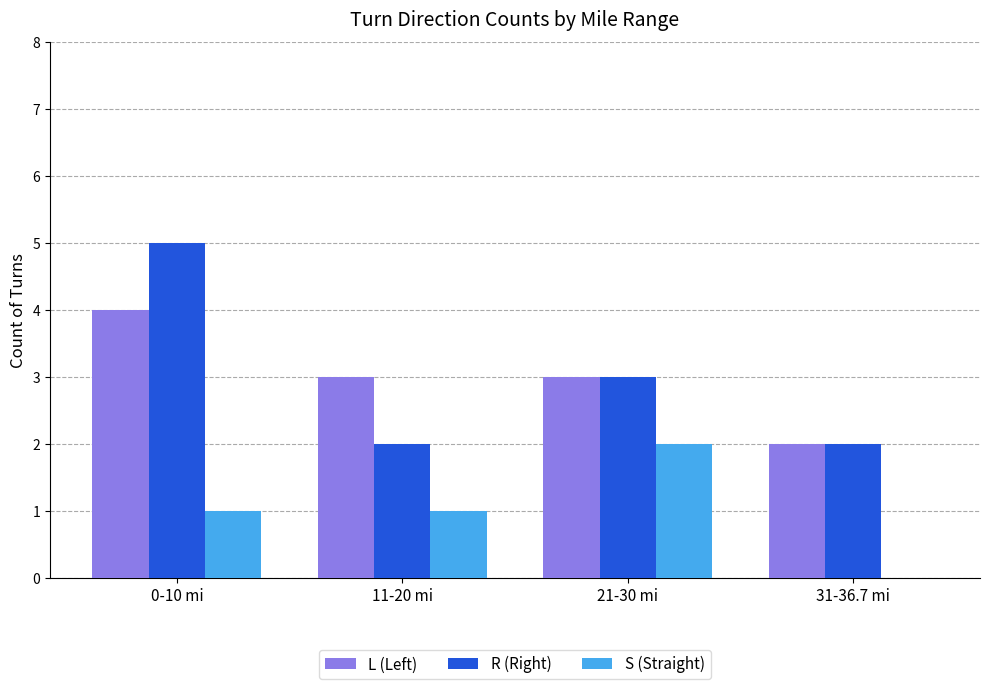

Count the number of categories in the chart.

4